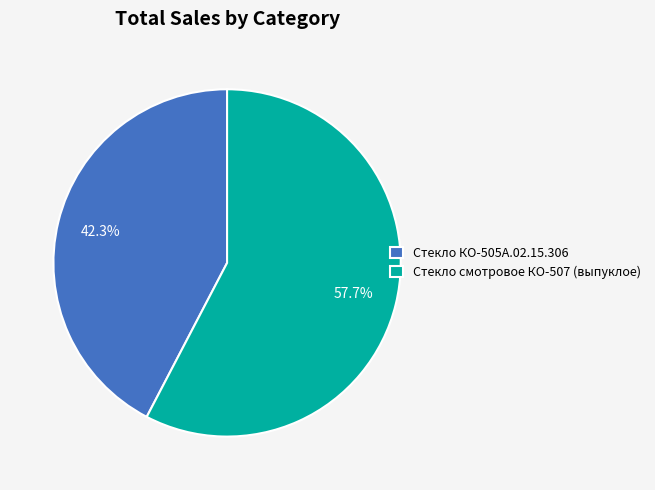

What percentage is the Стекло смотровое КО-507 (выпуклое) slice, to the nearest percent?

58%